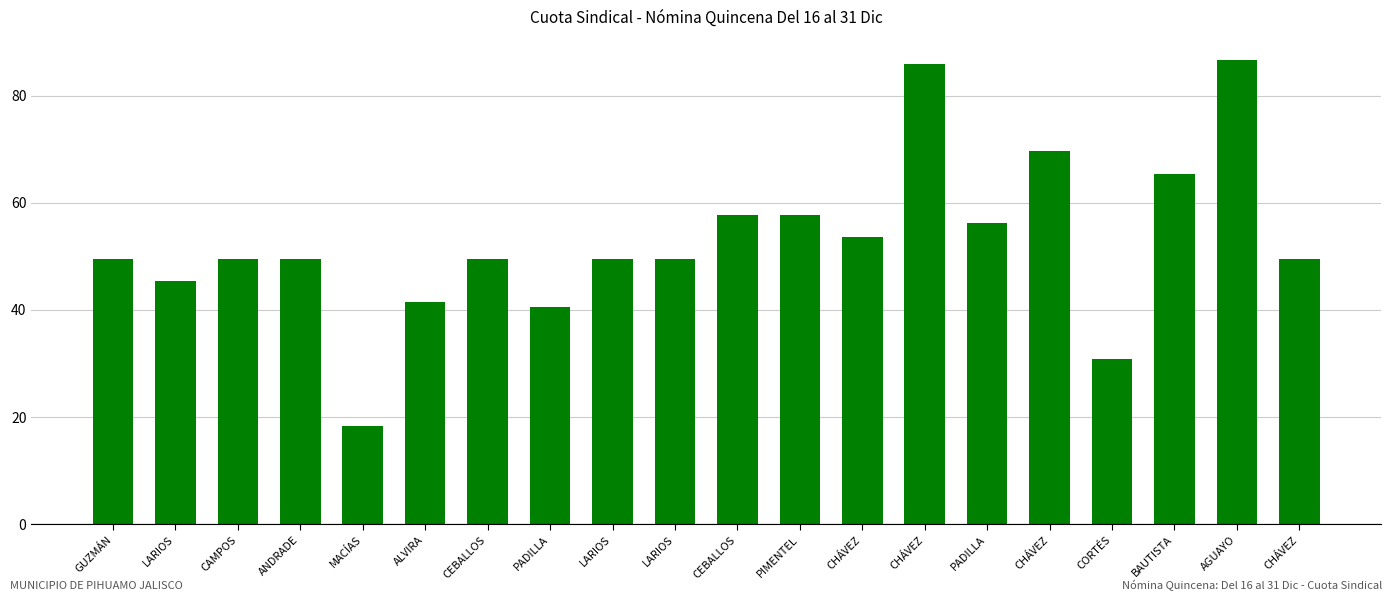

How many values are below 49?

5